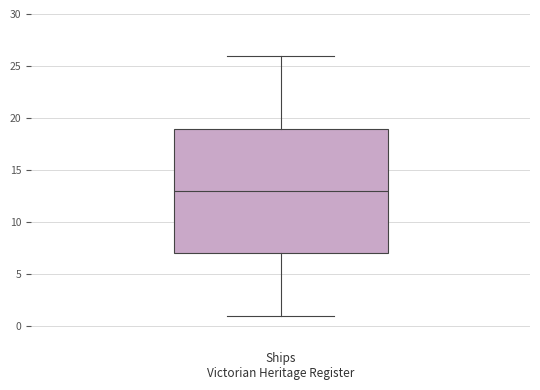

Read this box plot against the y-axis: the position of the median line, the range covered by the box, and the ends of both whiskers. The values are not printed on the chart, so give them approximately, as read against the axis.

median 13, box 7 to 19, whiskers 1 to 26